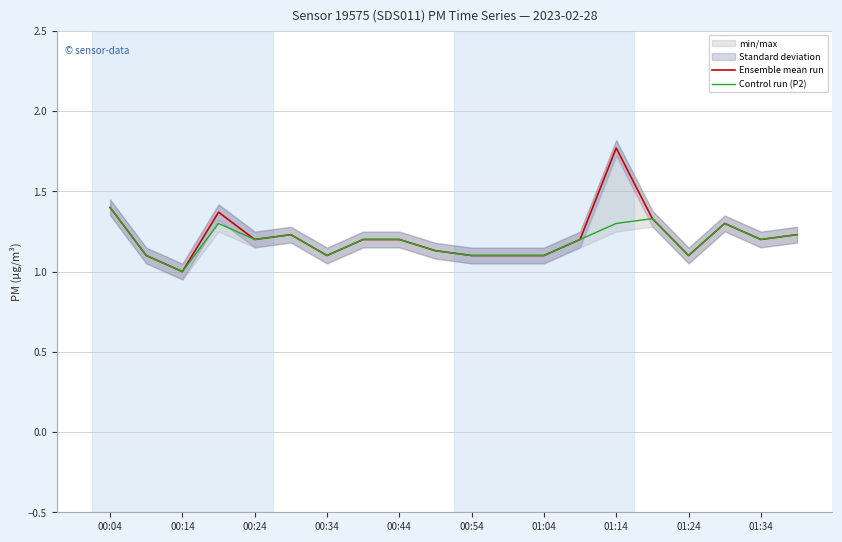

What is the difference between the maximum and minimum values in the Control run (P2) series?

0.4